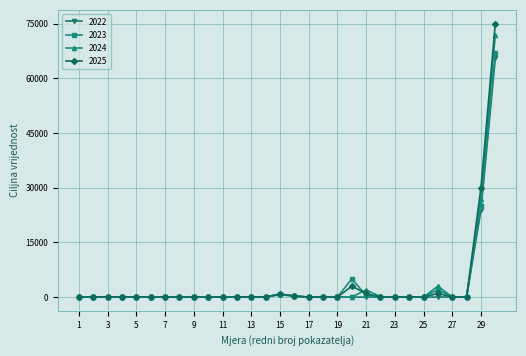

Which series has the widest spread of values?

2025